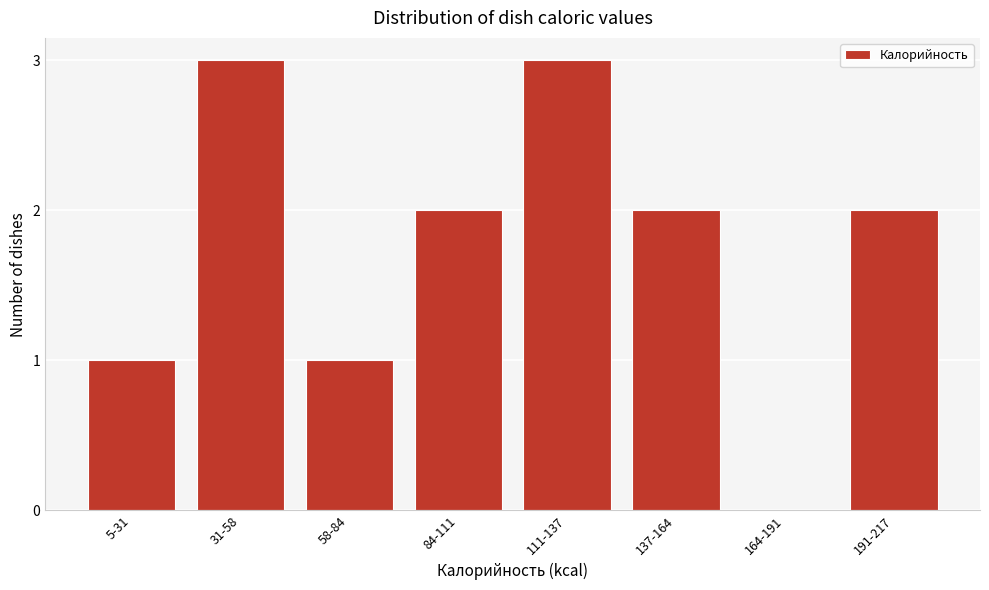

Reading left to right, extract all data points from this chart.

5-31=1	31-58=3	58-84=1	84-111=2	111-137=3	137-164=2	164-191=0	191-217=2